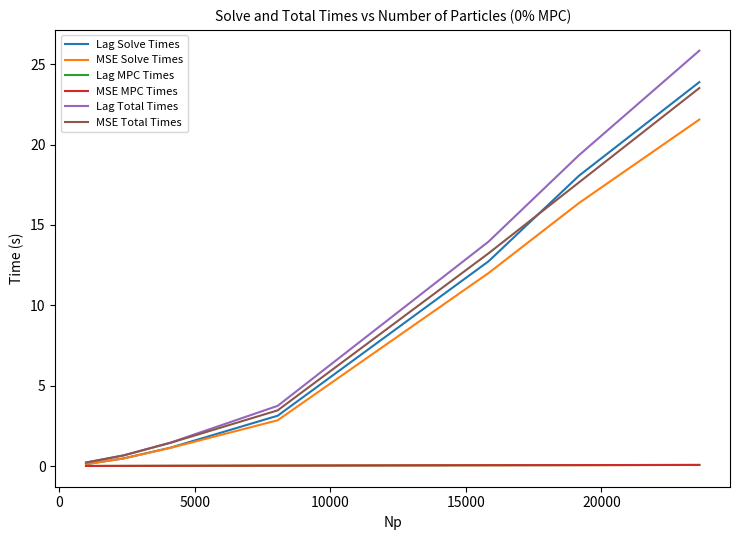

Reading right to left, what are all the values shown in this chart?

Lag Solve Times: 23.9	18.1	12.7	3.1	1.1	0.5	0.1
MSE Solve Times: 21.6	16.4	12.0	2.8	1.1	0.5	0.1
Lag MPC Times: 0.1	0.1	0.0	0.0	0.0	0.0	0.0
MSE MPC Times: 0.1	0.1	0.0	0.0	0.0	0.0	0.0
Lag Total Times: 25.9	19.3	14.0	3.7	1.5	0.7	0.2
MSE Total Times: 23.5	17.6	13.2	3.5	1.4	0.7	0.2